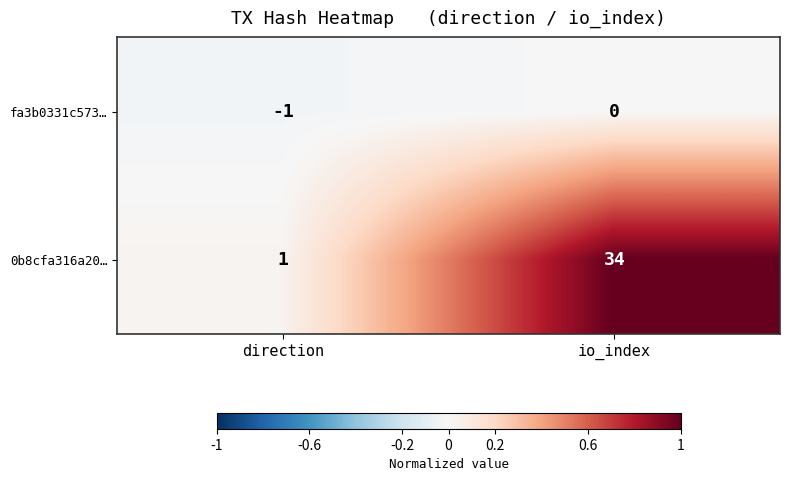

The fa3b0331c573… series shows -1 at direction. True or false?

True